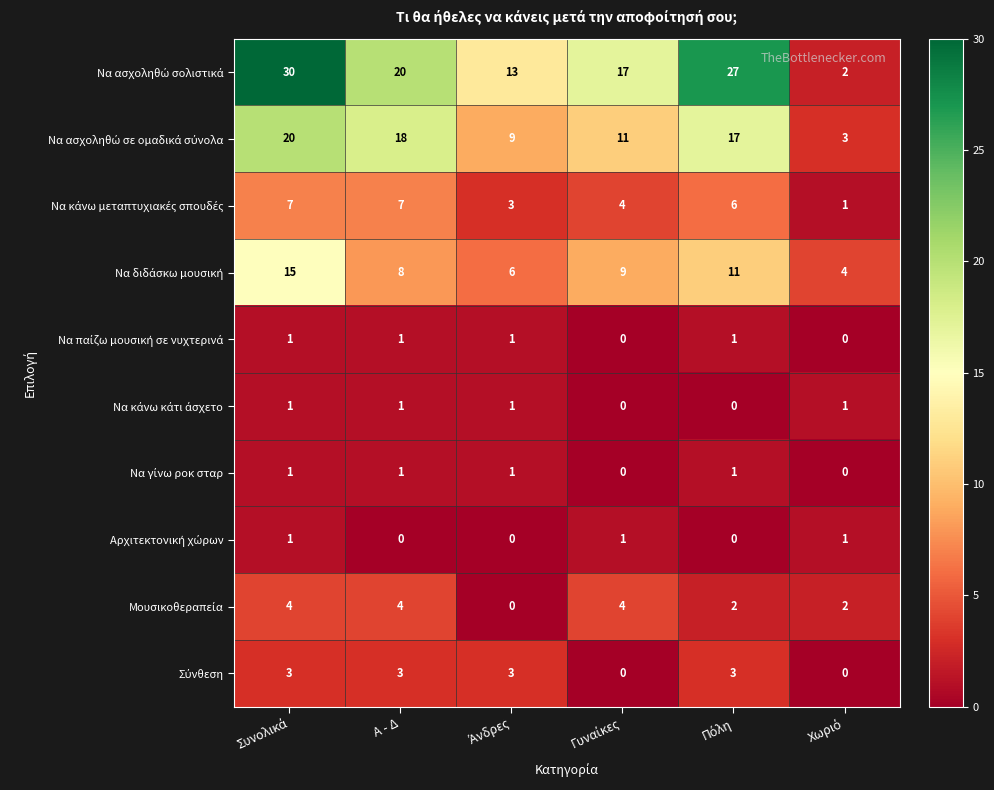

What is the greatest value displayed?

30